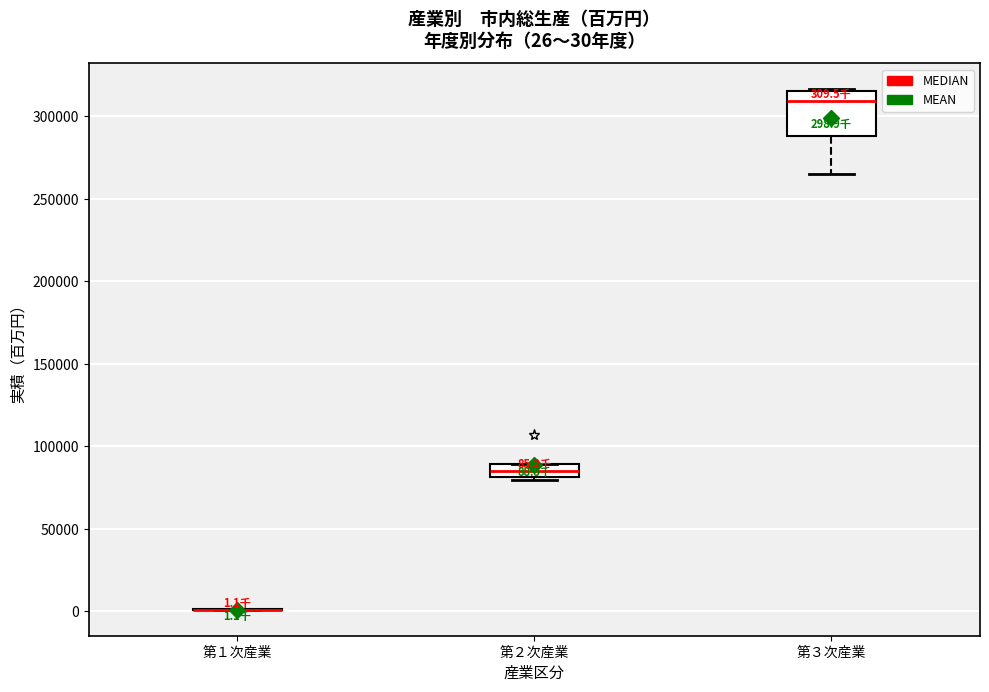

Which box is the tallest, from its lower edge to its upper edge?

第３次産業